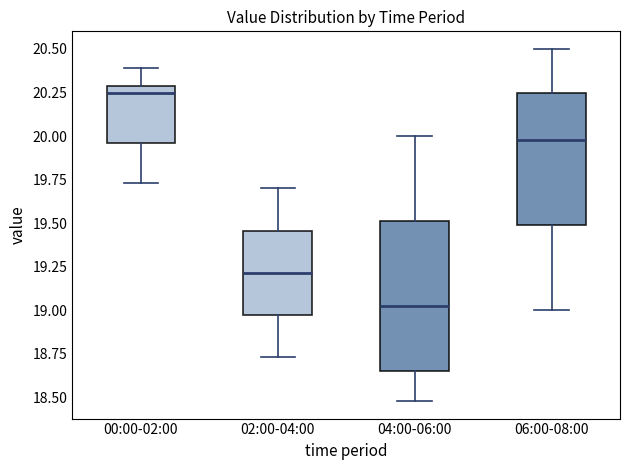

Where is the lower edge of the box for 06:00-08:00 on the y-axis? The values are not printed on the chart, so give them approximately, as read against the axis.

19.50